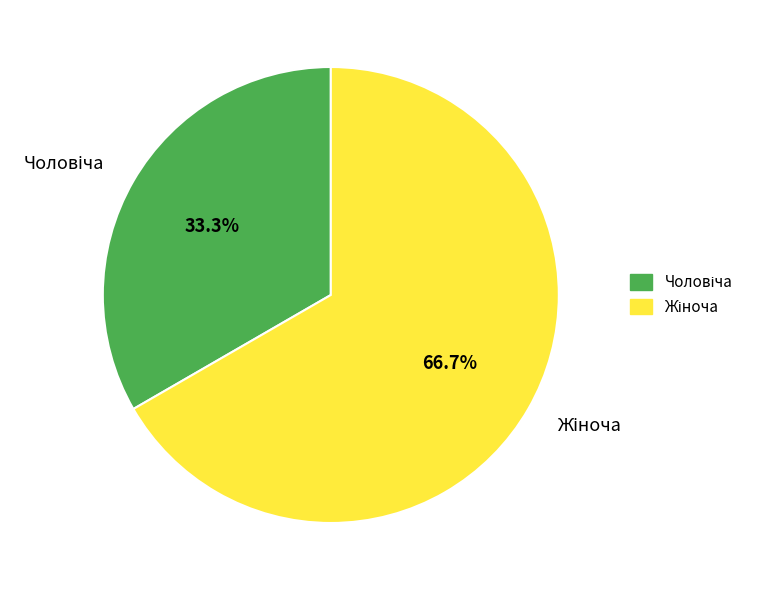

Is there a majority slice in this chart?

Yes